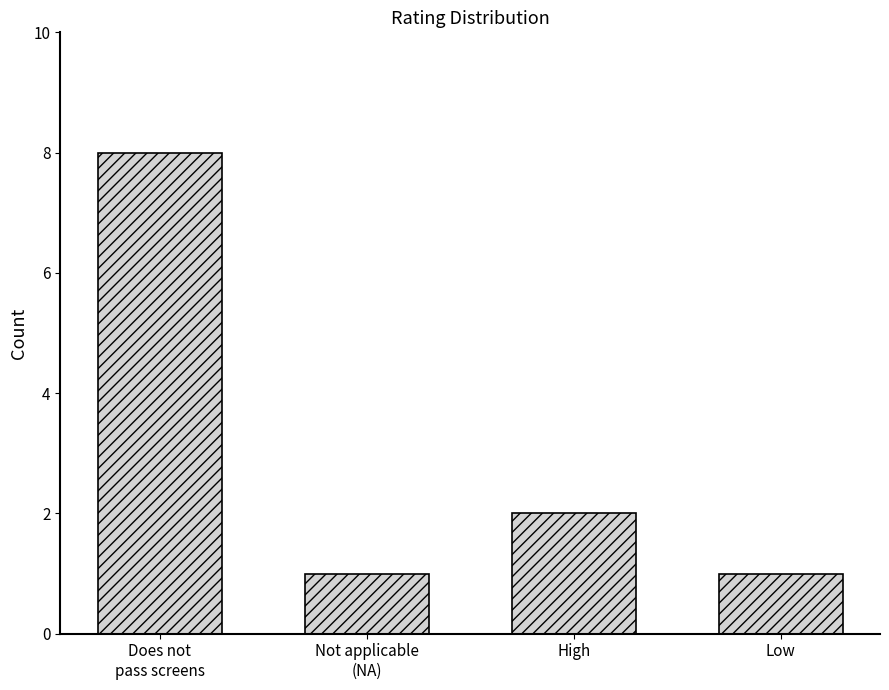

What is the smallest value displayed?

1